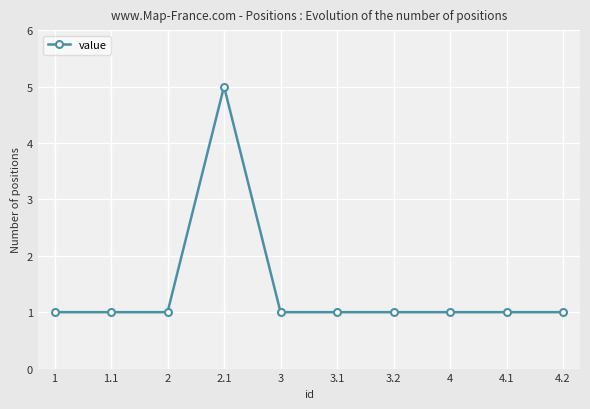

The value at 4.2 is 0. True or false?

False